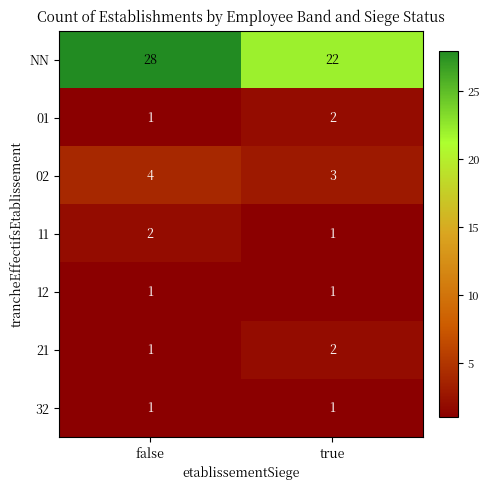

Between false and true, which series saw the biggest shift?

NN